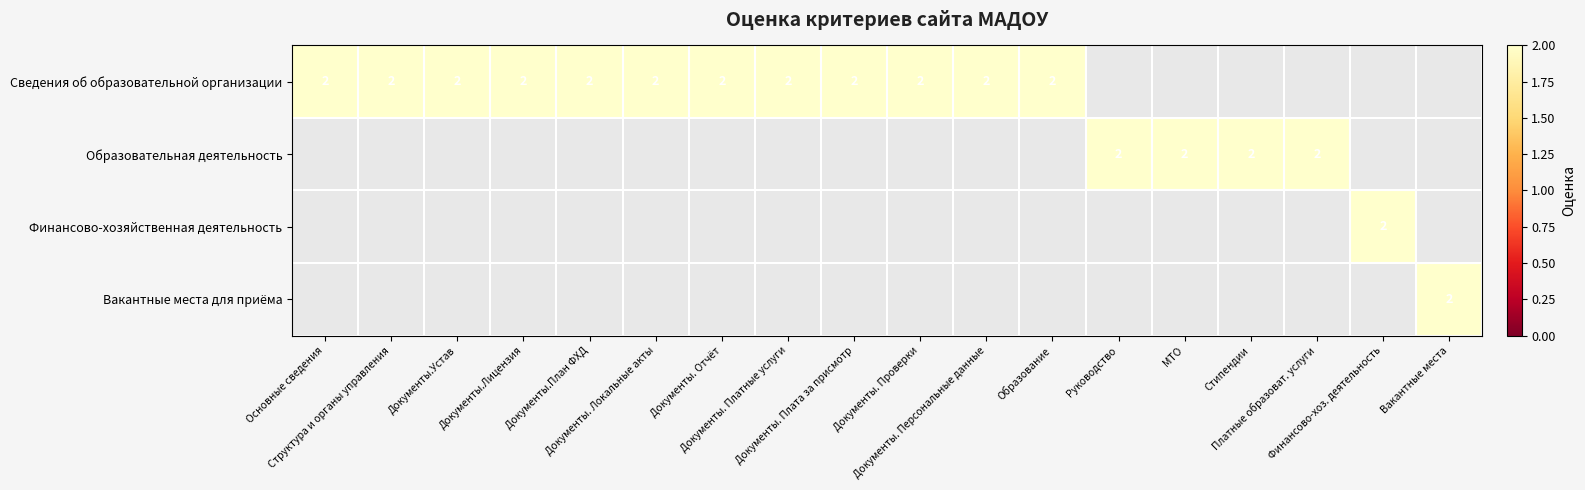

Is it true that Финансово-хозяйственная деятельность equals 1 at Вакантные места?

False